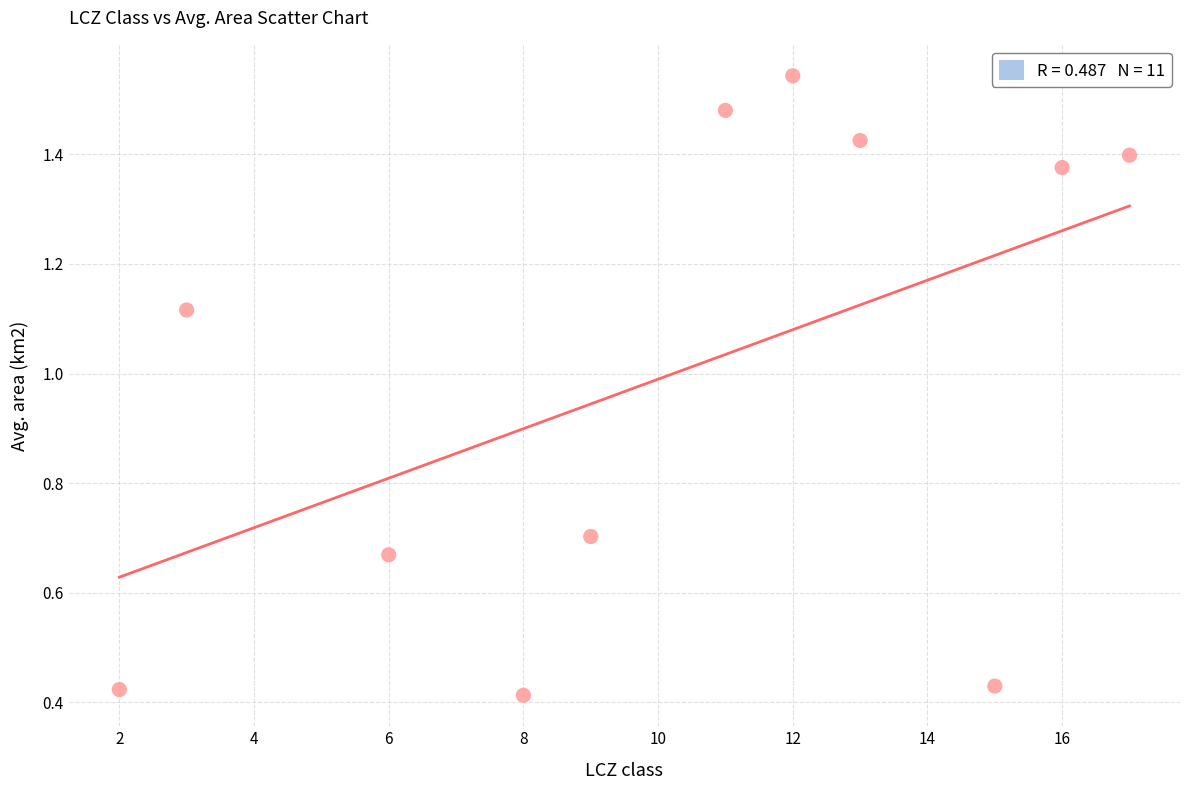

What is the average Y value?

1.0